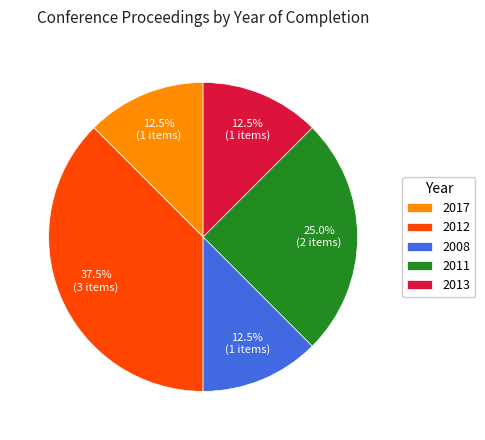

Count the number of slices in the pie.

5